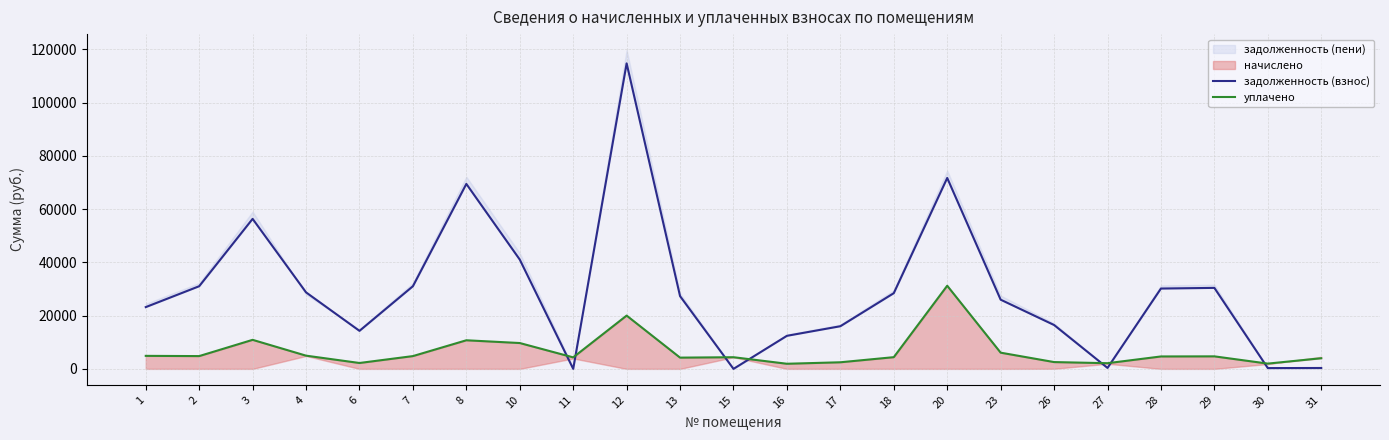

What is the average value of the задолженность (взнос) series?

29125.6